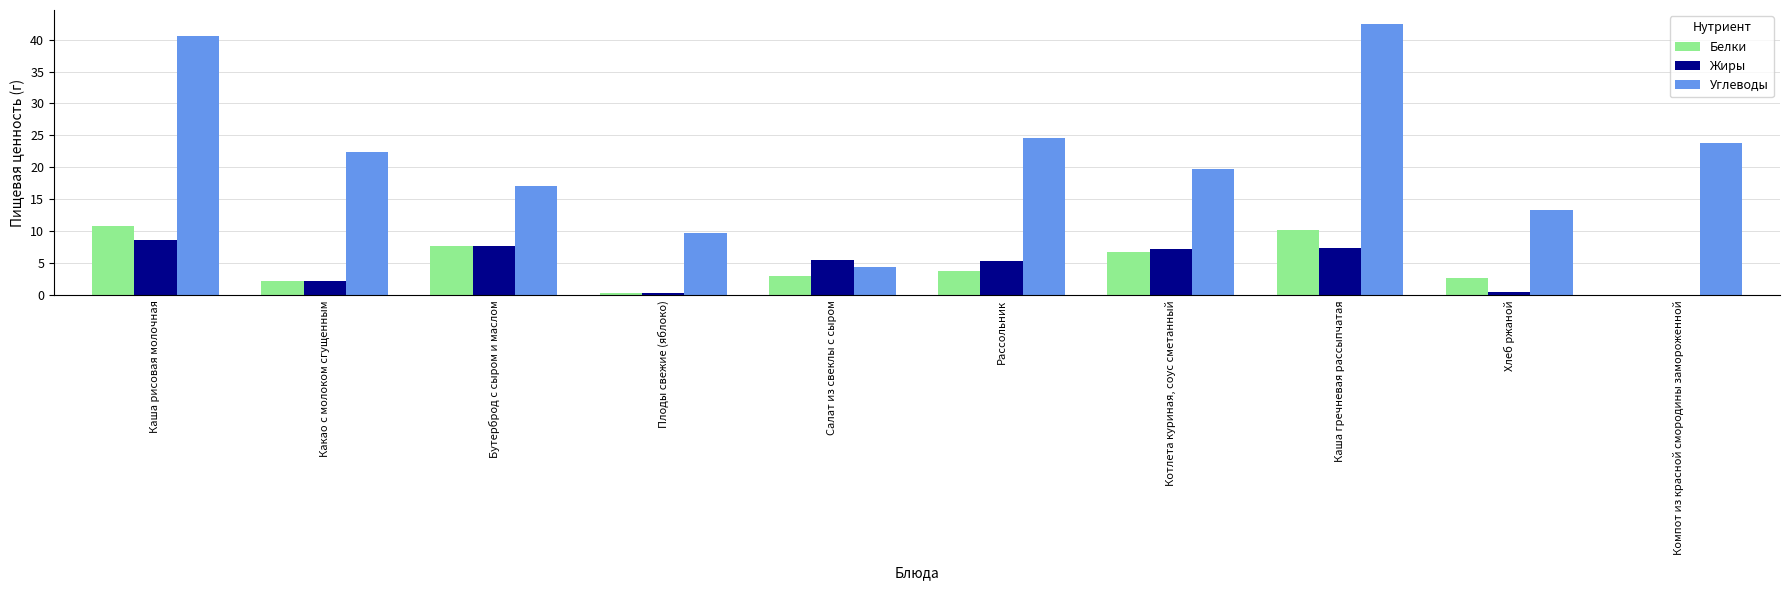

Does the chart contain stacked bars?

No